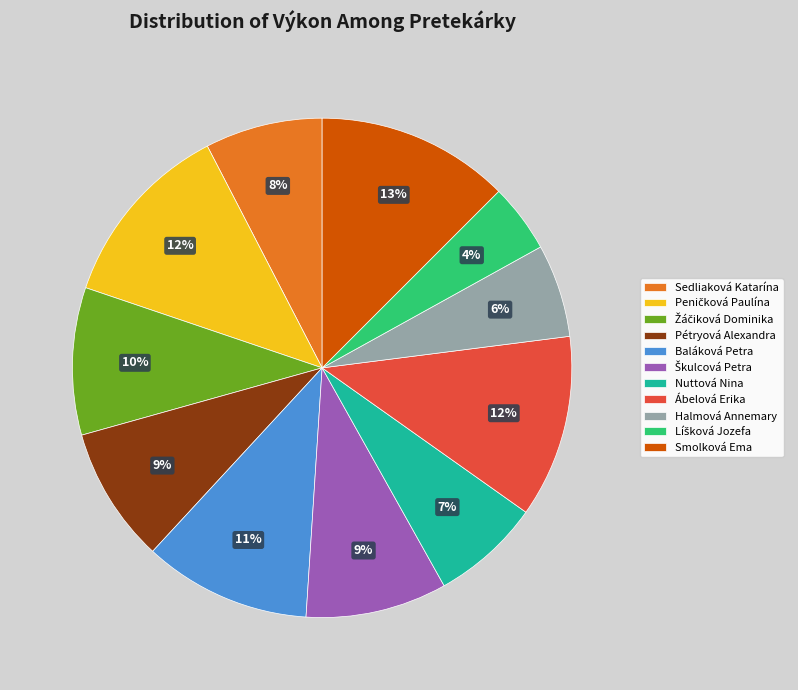

To the nearest percent, what is the average slice percentage?

9%